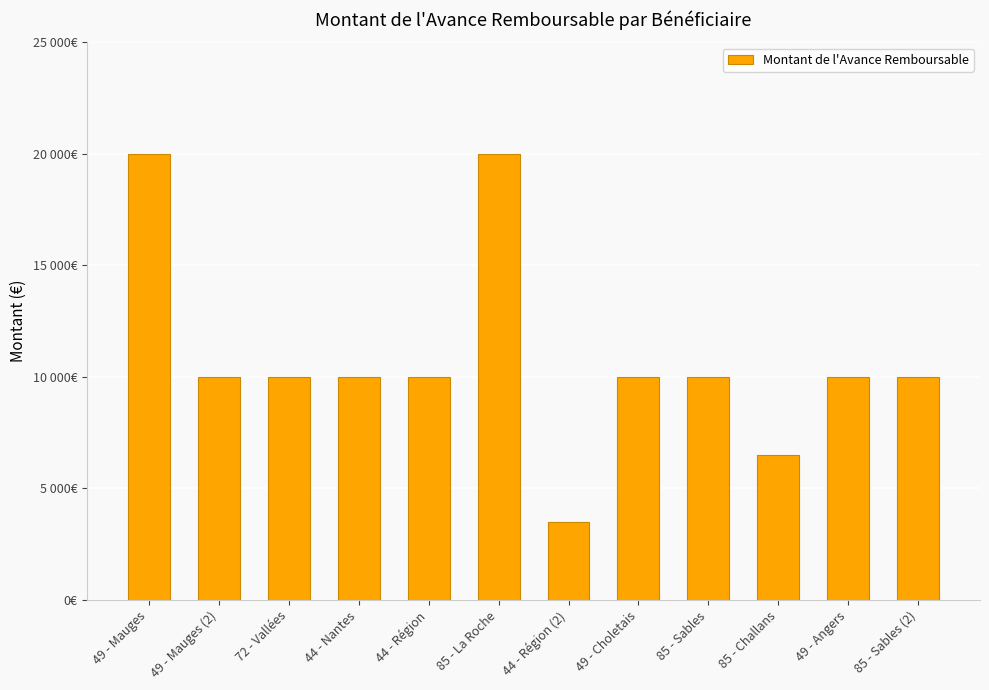

What is the label of the 8th bar from the right?

44 - Région